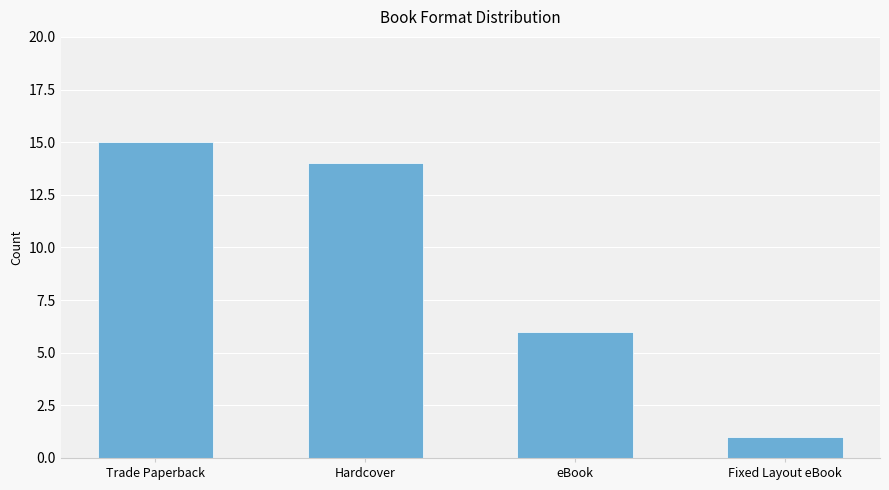

How many bars are there in total?

4